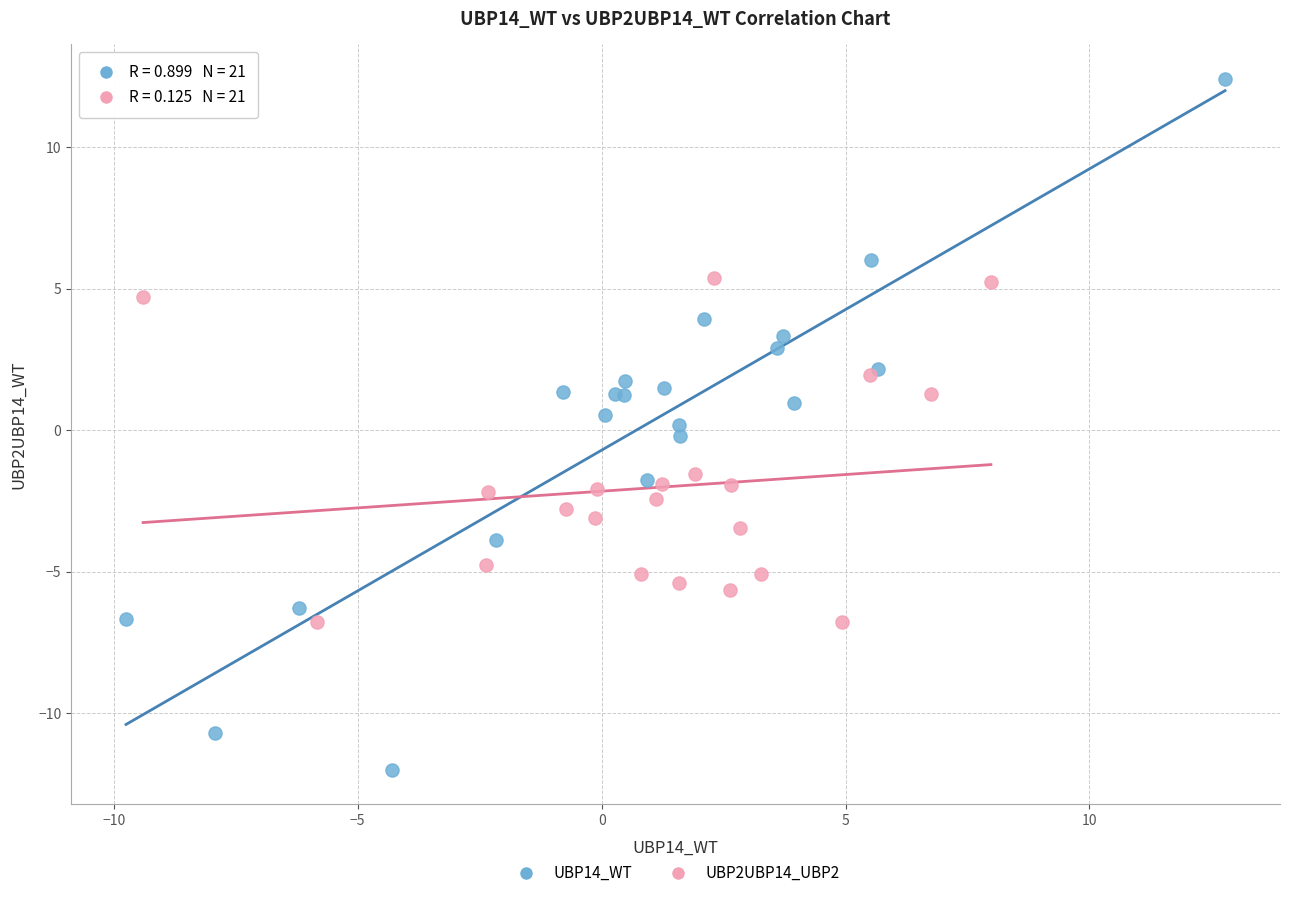

Which series contains the lowest Y value?

UBP14_WT